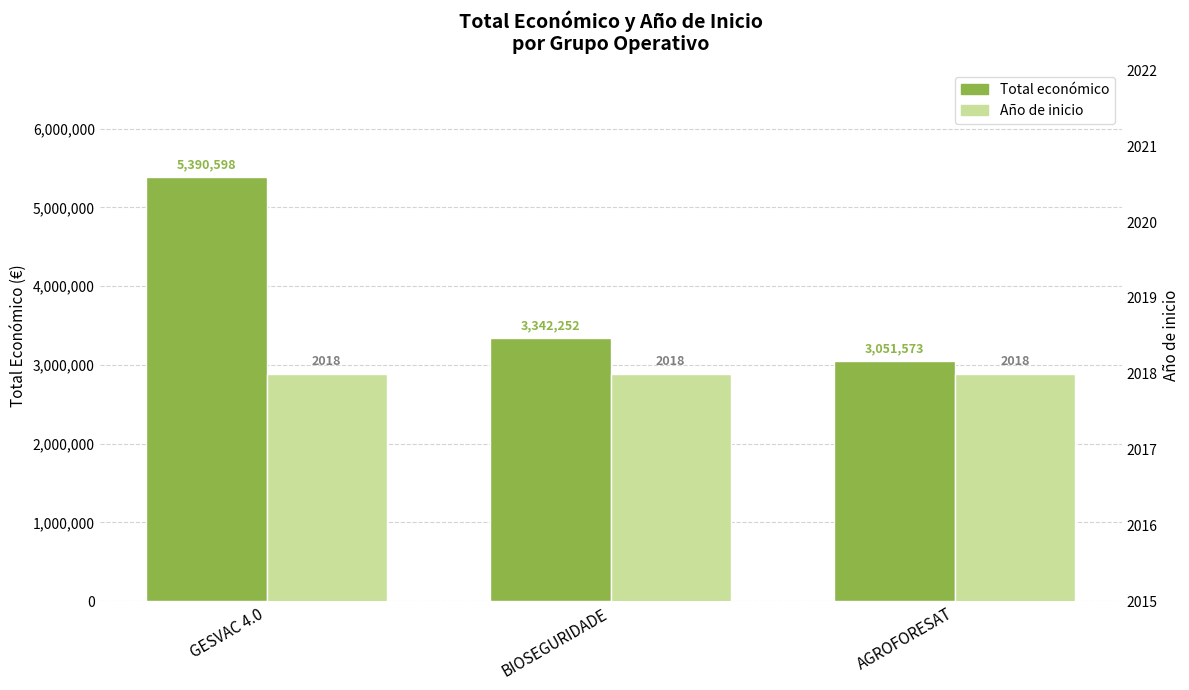

What is the sum of all Año de inicio values?

6054